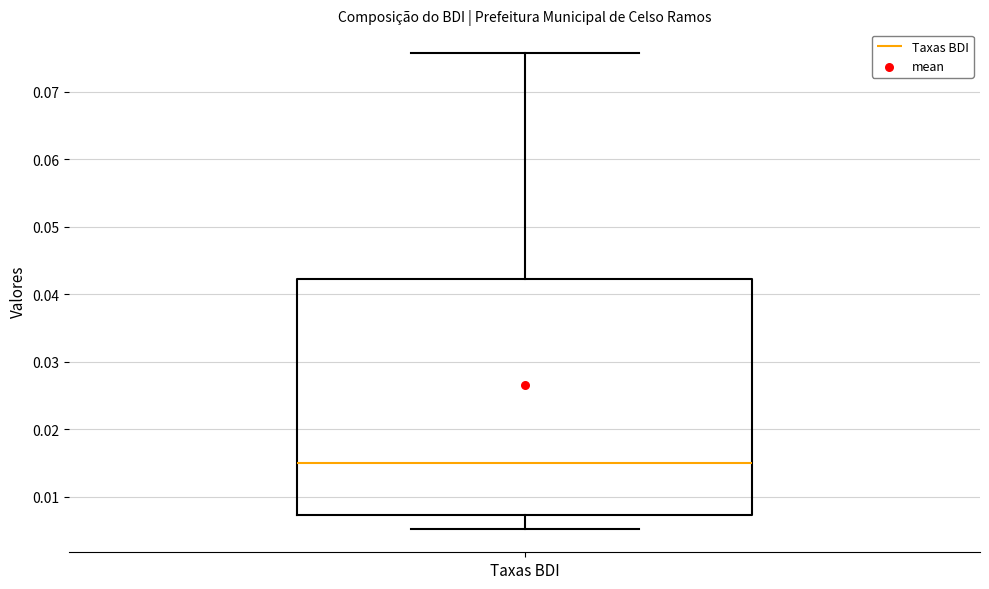

Where does the lower whisker of the box for Taxas BDI end on the y-axis? The values are not printed on the chart, so give them approximately, as read against the axis.

0.005